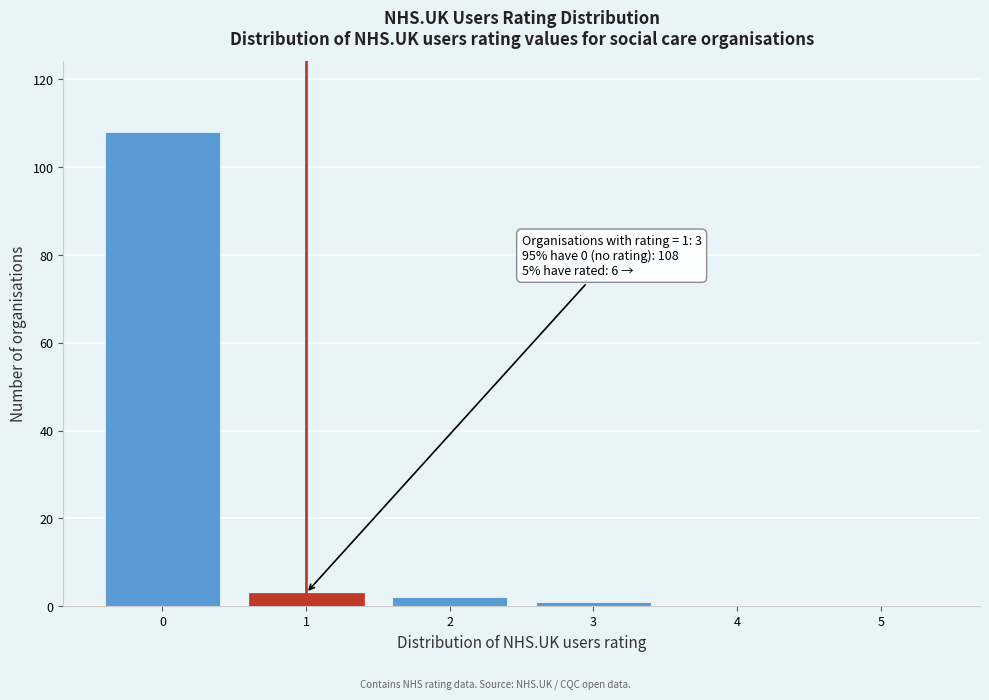

Which range on the x-axis has the tallest bar?

-0.5 to 0.5